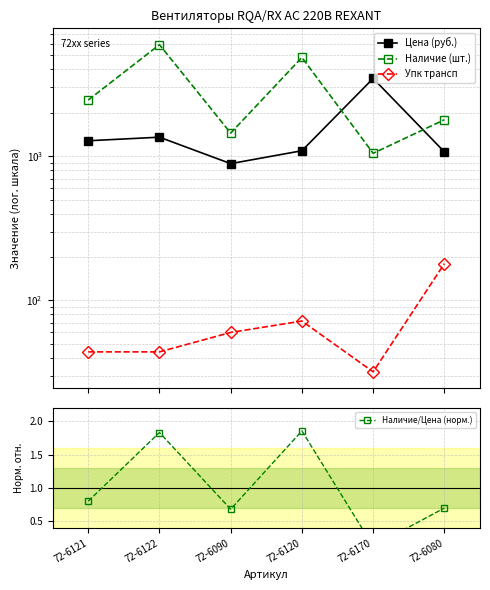

True or false: Наличие (шт.) and Наличие/Цена (норм.) intersect in this chart.

False